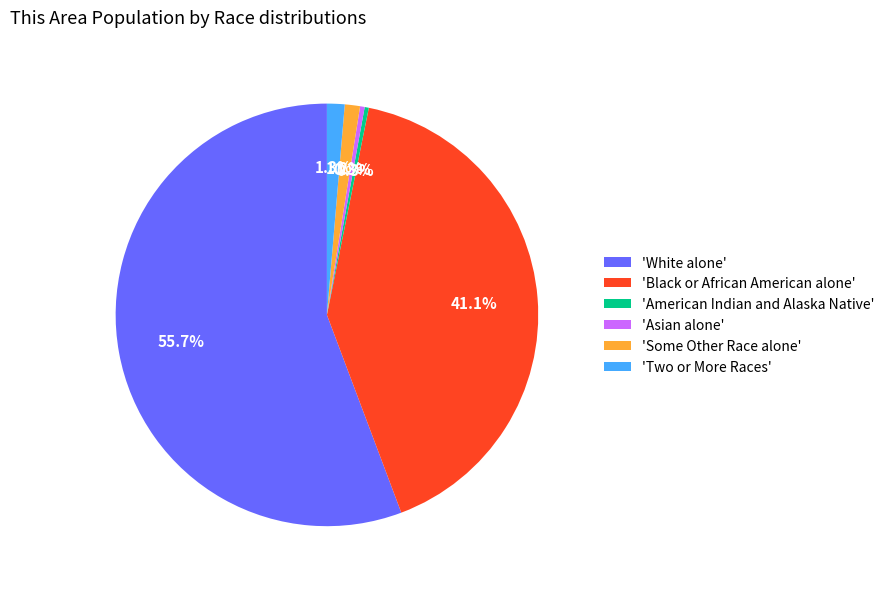

Is there any slice that represents more than half of the pie?

Yes